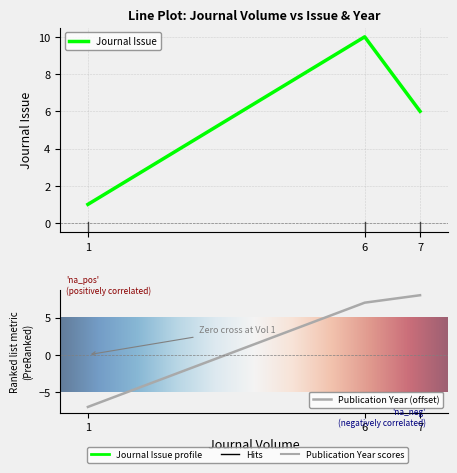

Rank the series by their average value, from highest to lowest.

Journal Issue, Publication Year